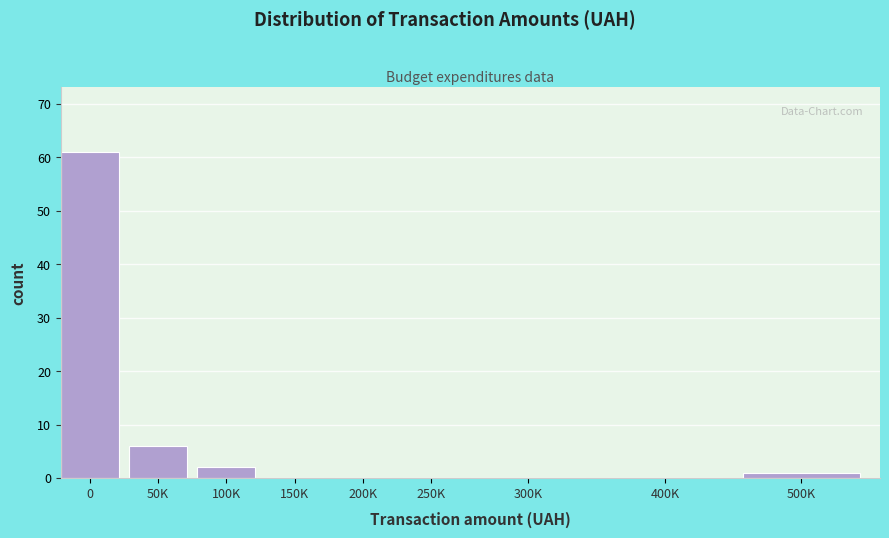

Reading left to right, list all the values displayed in this chart.

0=61	50K=6	100K=2	150K=0	200K=0	250K=0	300K=0	400K=0	500K=1